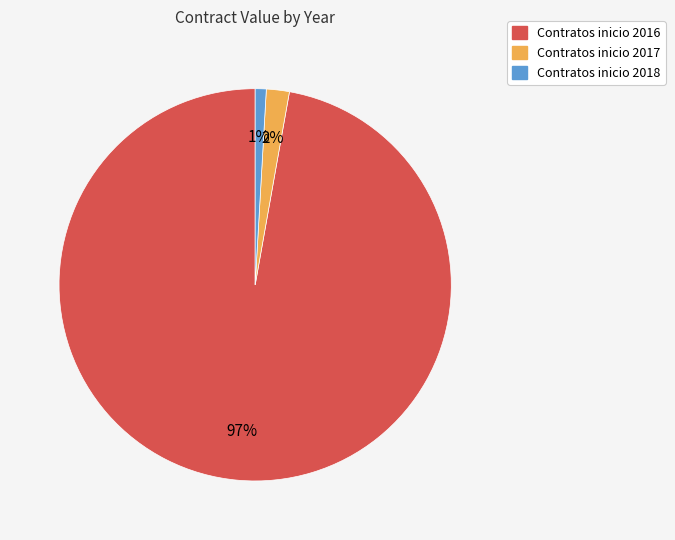

To the nearest percent, what is the difference between the largest and smallest slice percentages?

96%